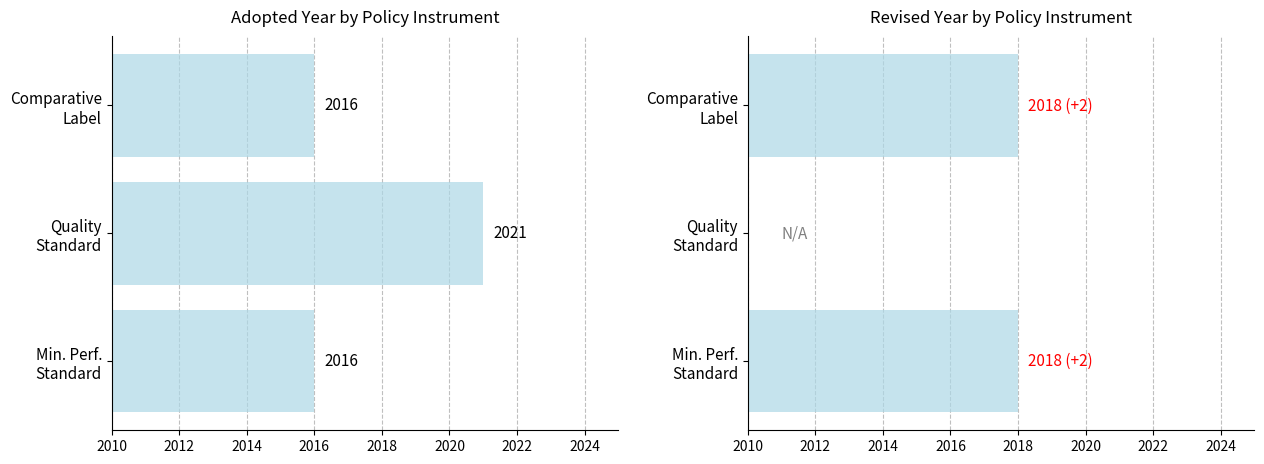

What is the value of the Revised bar at the 1st from the left?

2018